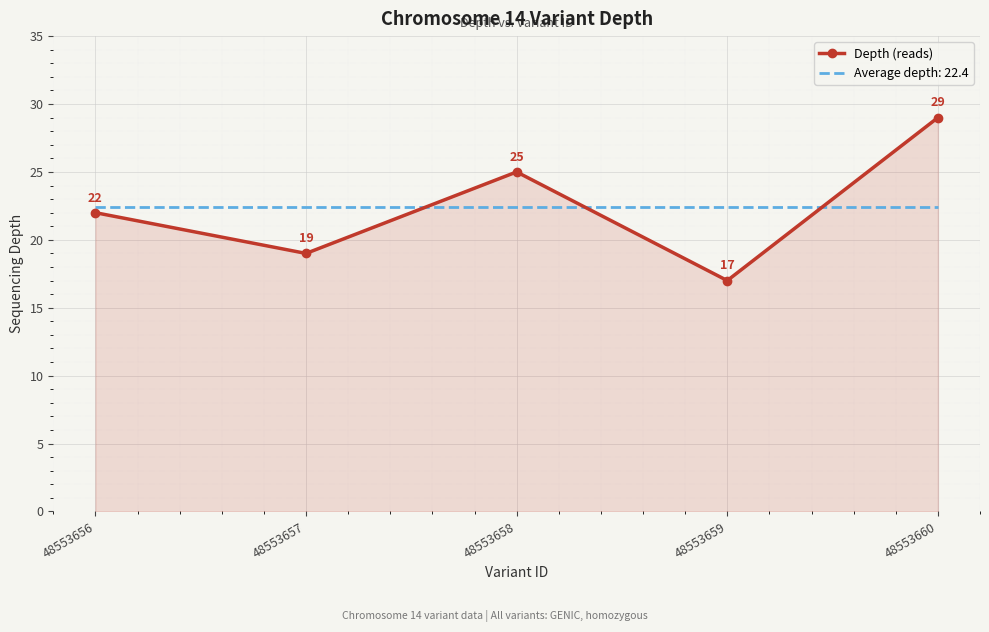

What is the difference between the second highest and minimum values in the Depth (reads) series?

8.0